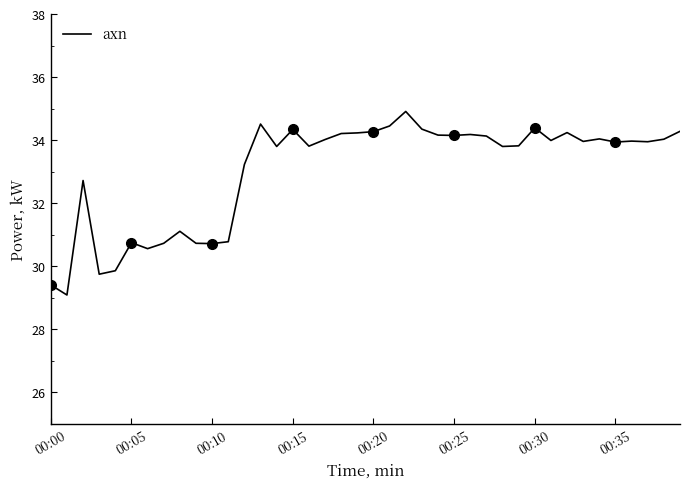

The value of axn at 00:35 is 53.9. True or false?

False